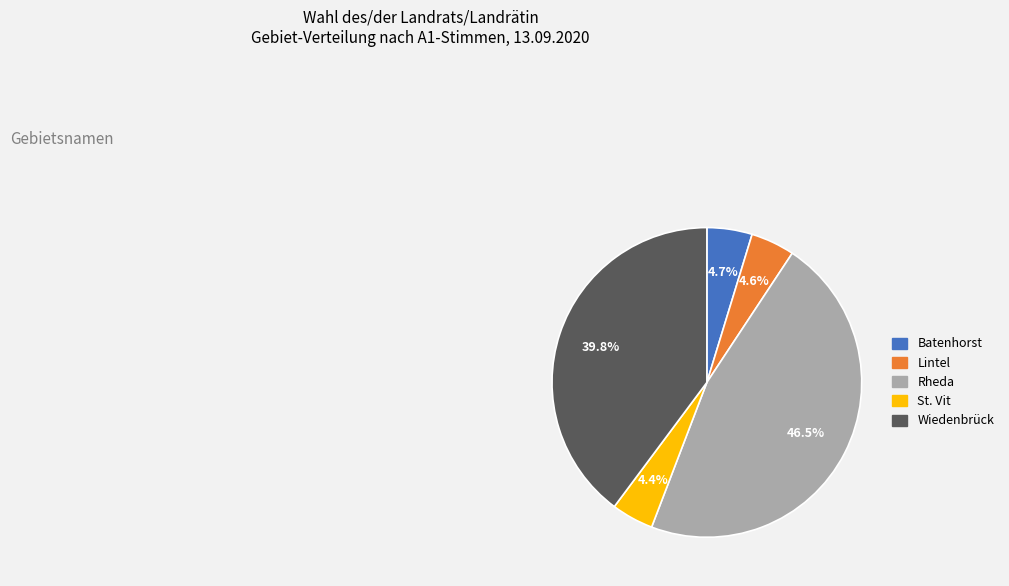

What is the ratio of the value at Batenhorst to the value at Lintel?

1.0